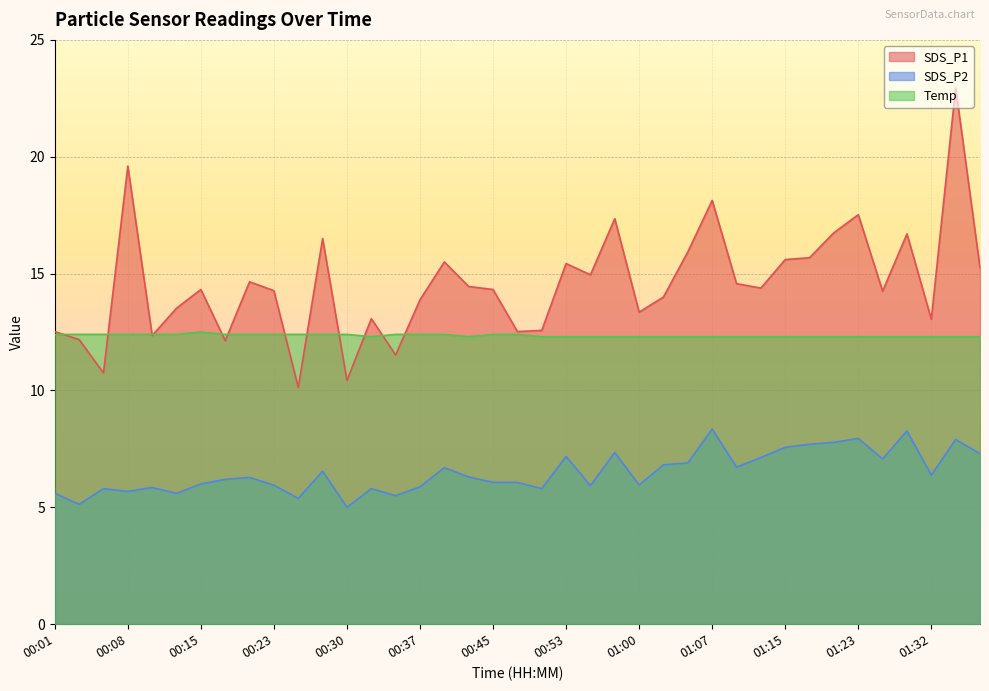

What is the smallest value displayed?

5.0